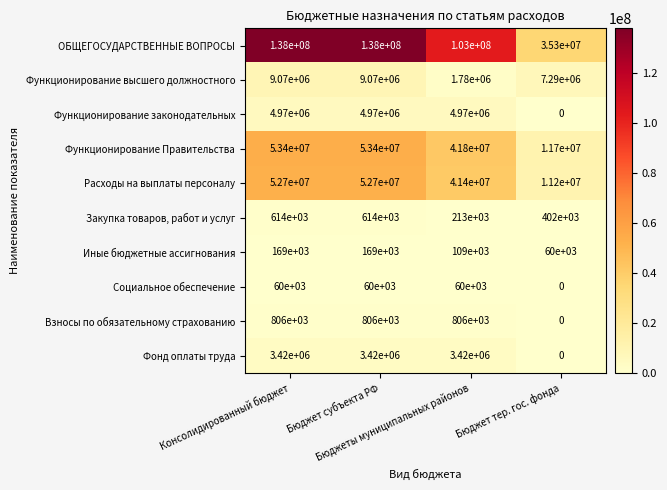

What is the sum of all Социальное обеспечение values?

180000